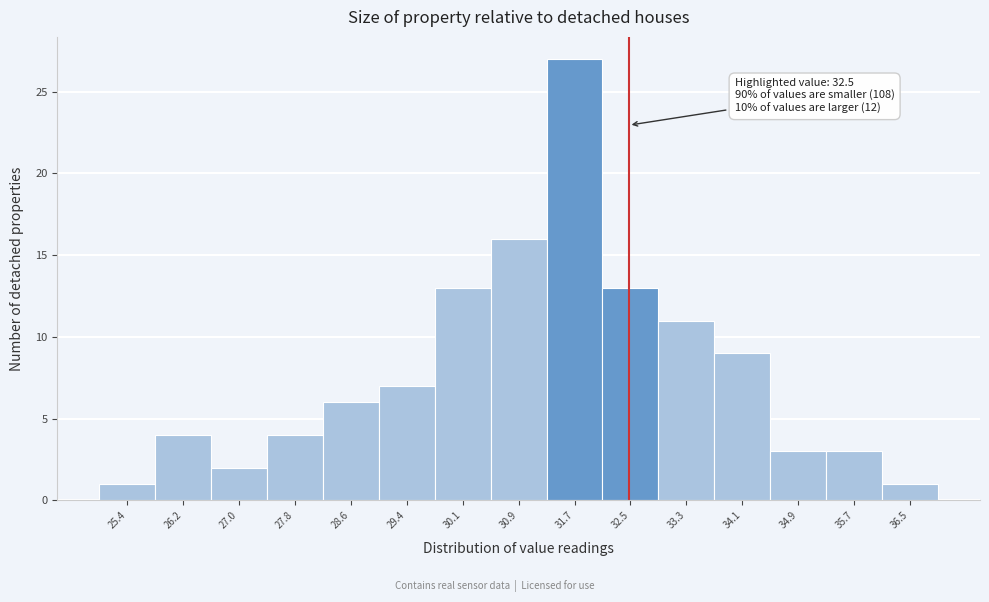

Over which range of the x-axis is the bar tallest?

31.3 to 32.1